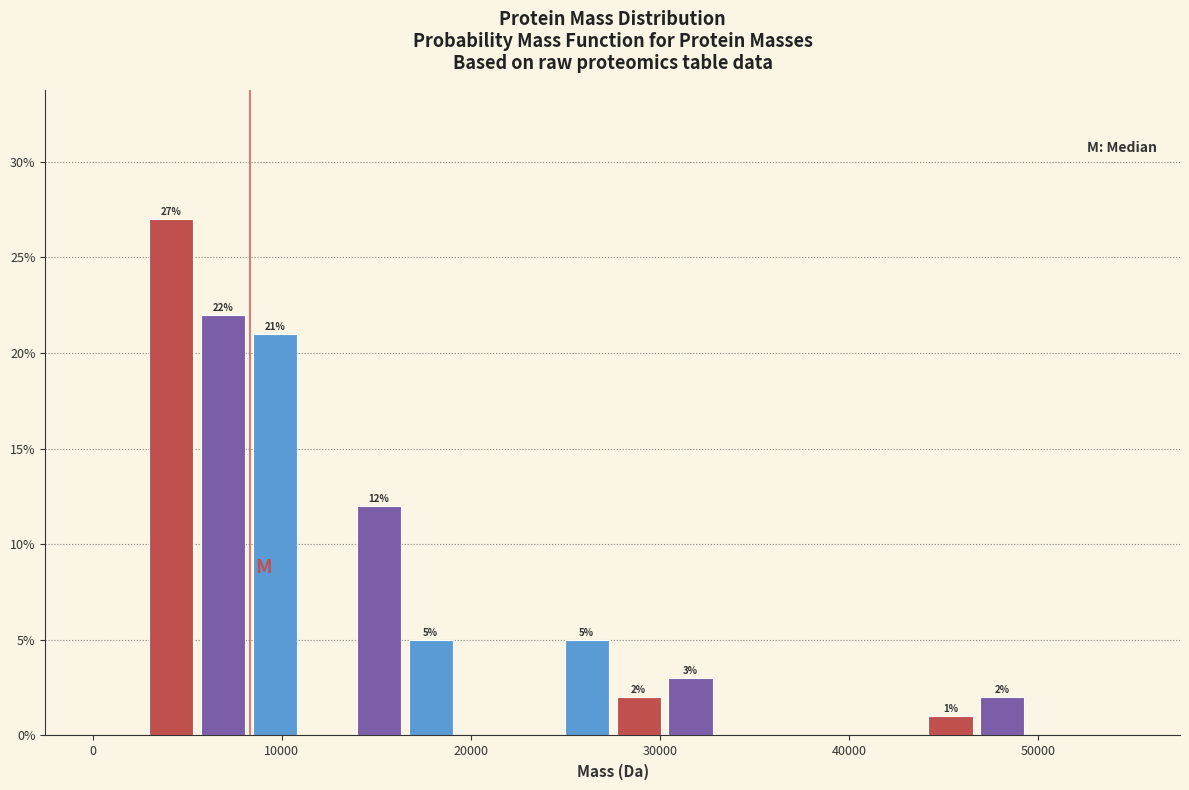

Read against the x-axis, roughly where is the centre of the tallest bar?

4000